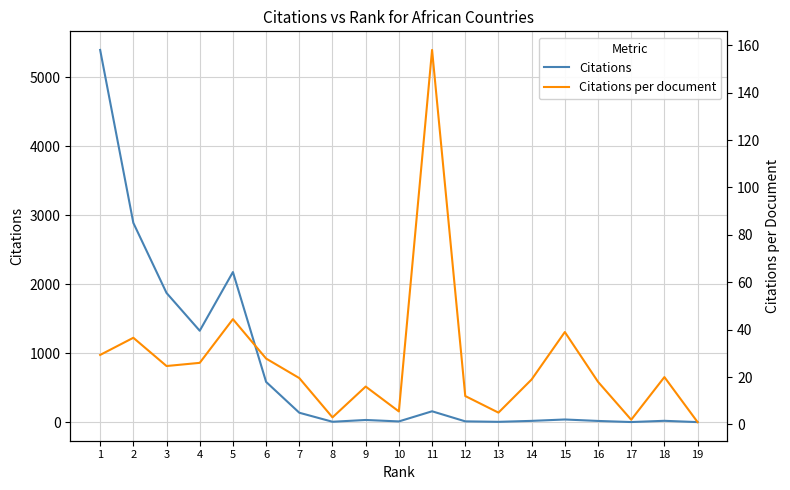

True or false: Citations per document and Citations intersect in this chart.

False